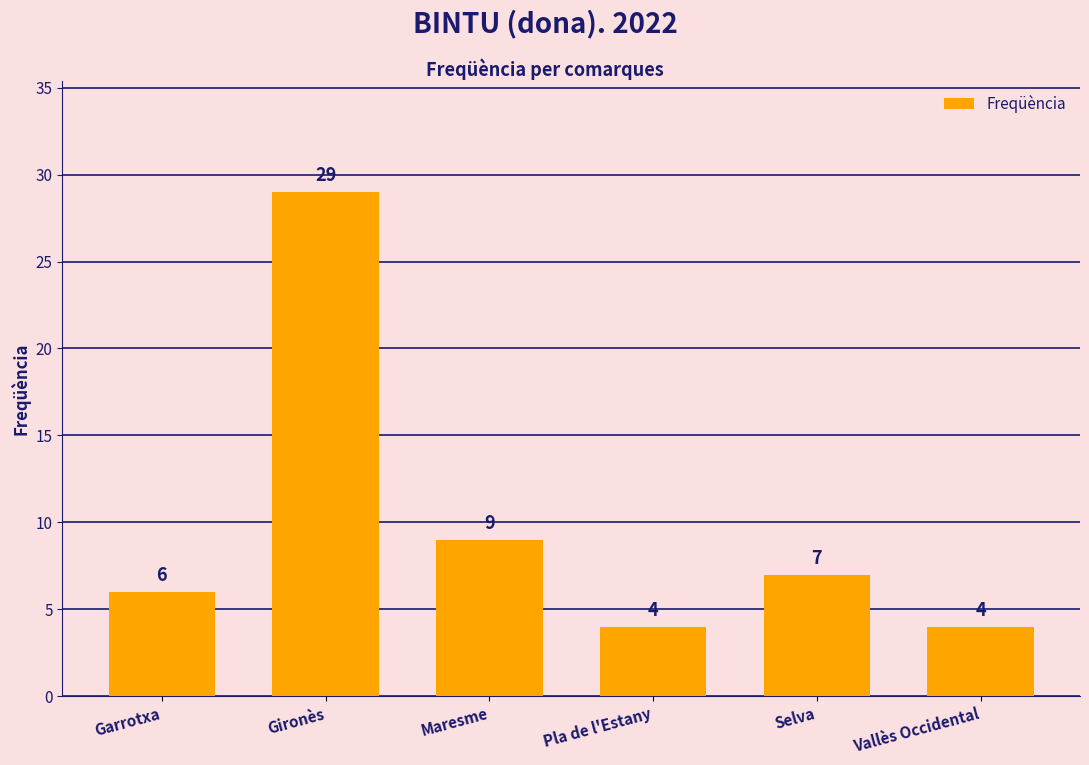

Reading right to left, list all the values displayed in this chart.

Vallès Occidental=4	Selva=7	Pla de l'Estany=4	Maresme=9	Gironès=29	Garrotxa=6